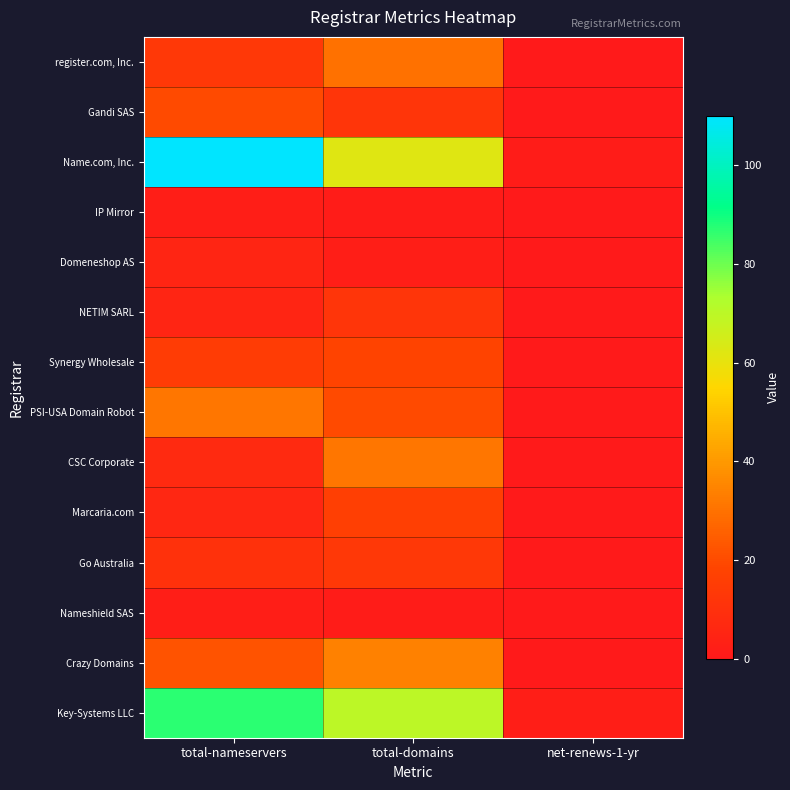

Which series has the largest total across all categories?

Name.com, Inc.